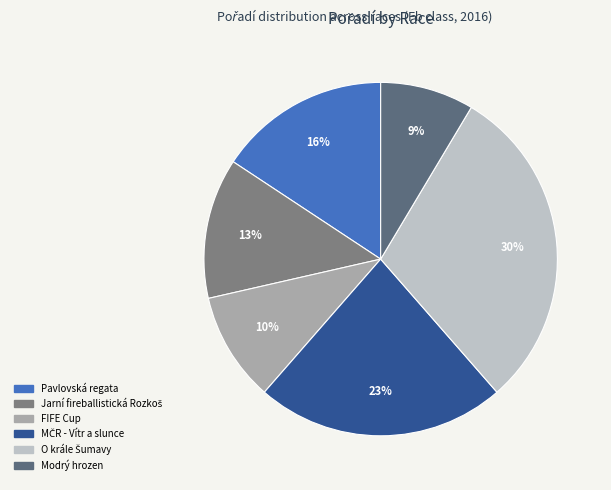

Do FIFE Cup and Pavlovská regata together represent more than half of the pie?

No